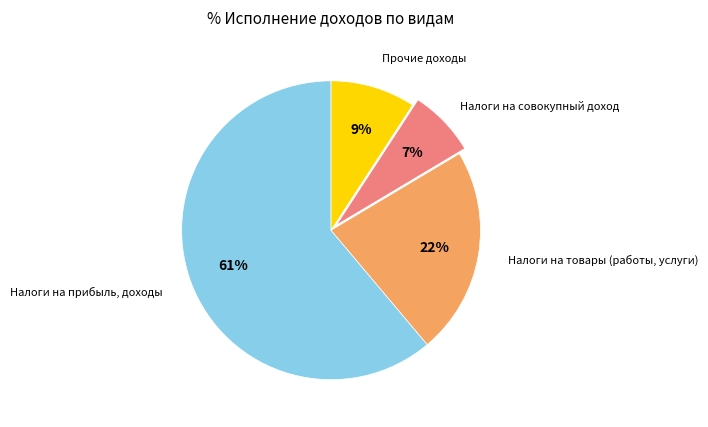

To the nearest percent, what is the average slice percentage?

25%